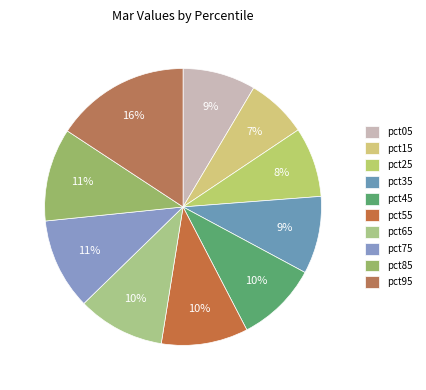

Combined, do pct85 and pct95 account for over 50%?

No